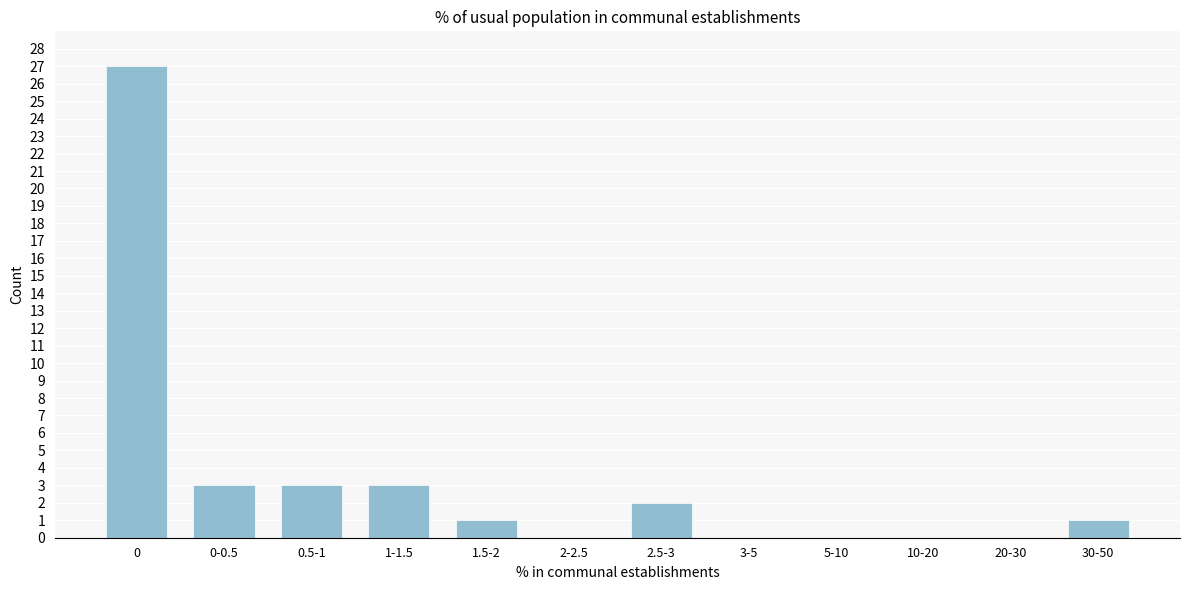

Reading left to right, extract all data points from this chart.

0=27	0-0.5=3	0.5-1=3	1-1.5=3	1.5-2=1	2-2.5=0	2.5-3=2	3-5=0	5-10=0	10-20=0	20-30=0	30-50=1